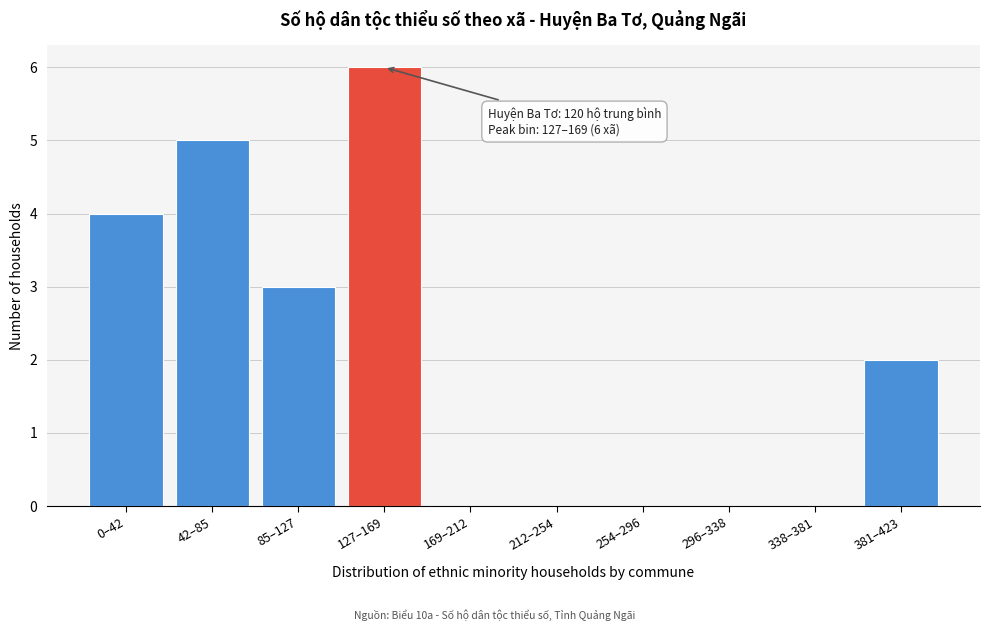

Reading right to left, list all the values displayed in this chart.

381–423=2	338–381=0	296–338=0	254–296=0	212–254=0	169–212=0	127–169=6	85–127=3	42–85=5	0–42=4